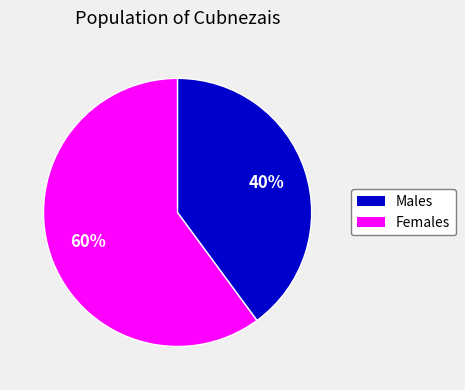

To the nearest percent, what is the average slice percentage?

50%